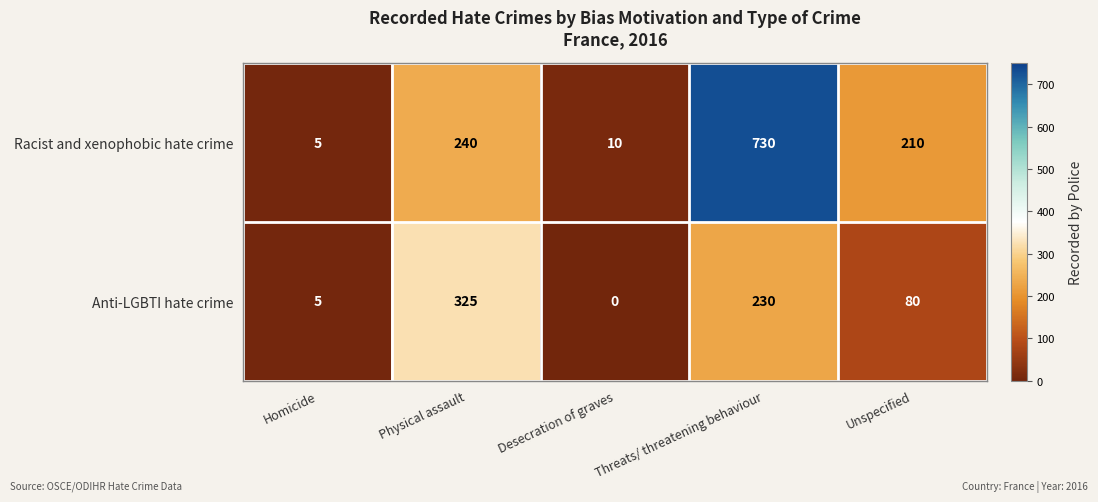

Which series has the widest spread of values?

Racist and xenophobic hate crime